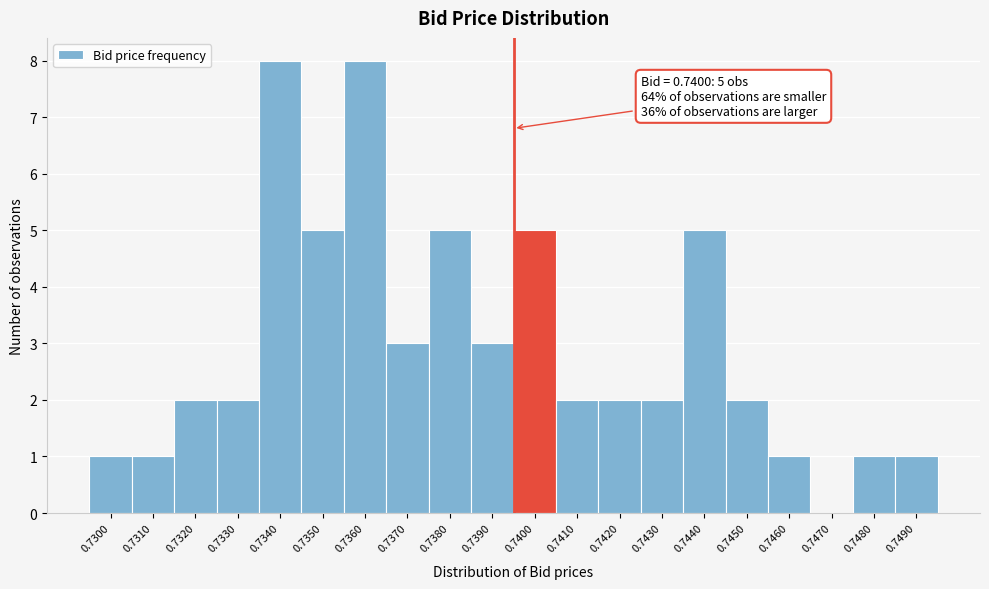

Reading left to right, what are all the values shown in this chart?

0.7300=1	0.7310=1	0.7320=2	0.7330=2	0.7340=8	0.7350=5	0.7360=8	0.7370=3	0.7380=5	0.7390=3	0.7400=5	0.7410=2	0.7420=2	0.7430=2	0.7440=5	0.7450=2	0.7460=1	0.7470=0	0.7480=1	0.7490=1